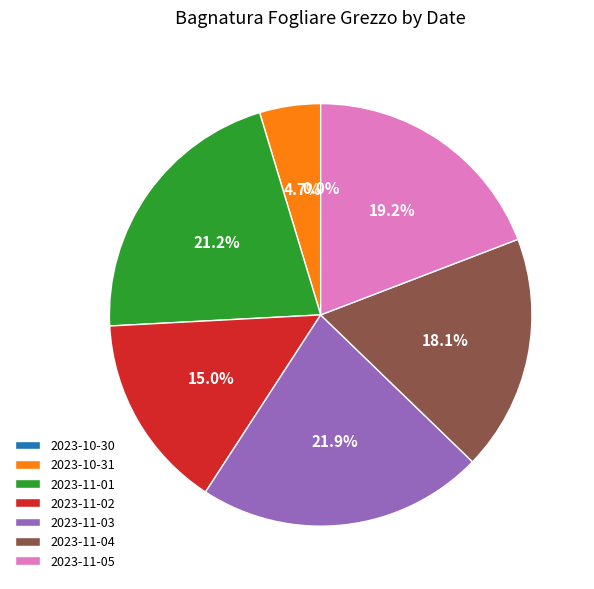

How many segments does this pie chart have?

7